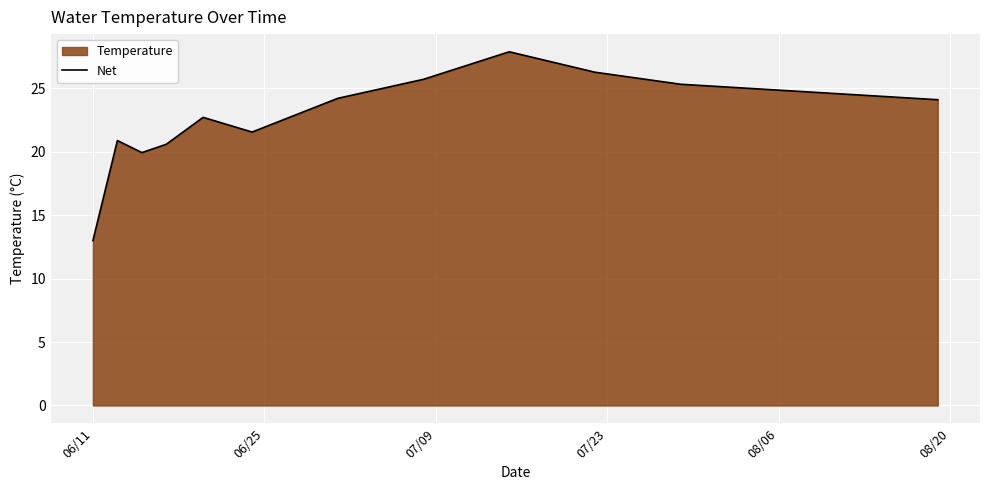

What is the smallest value displayed?

13.0